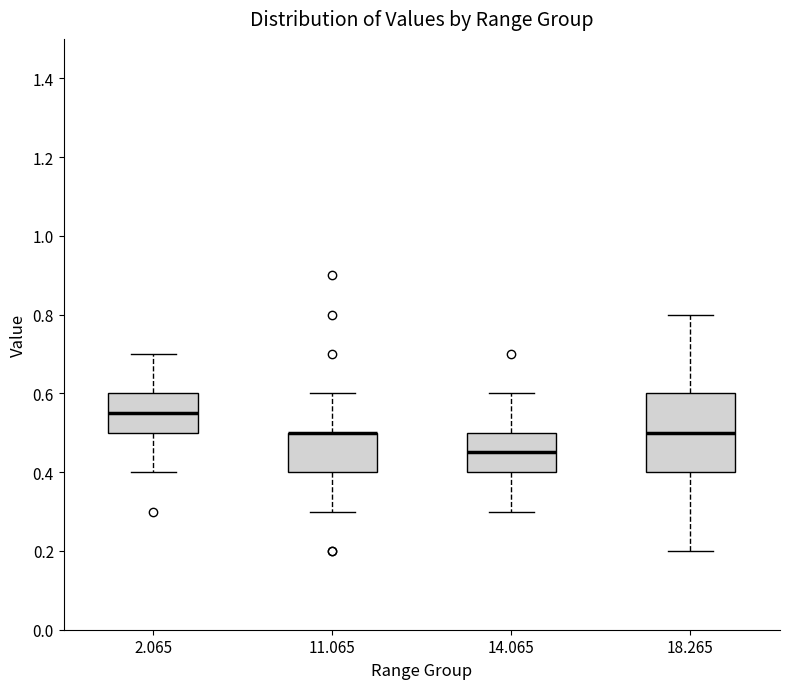

Where does the lower whisker of the box at x = 14.065 end on the y-axis? The values are not printed on the chart, so give them approximately, as read against the axis.

0.30